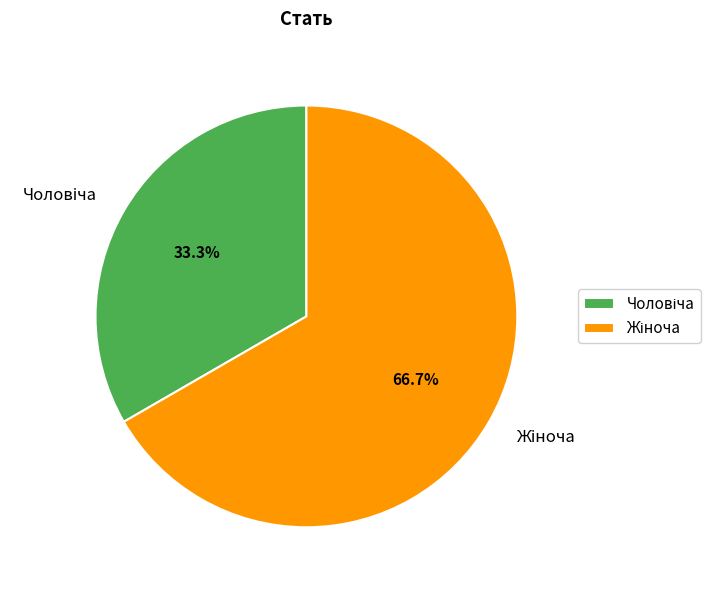

Is there any slice that represents more than half of the pie?

Yes